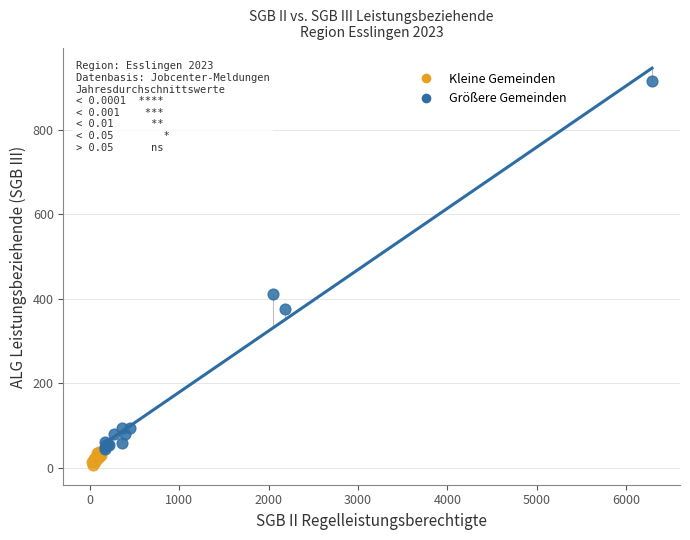

Which series has the widest spread of Y values?

Größere Gemeinden